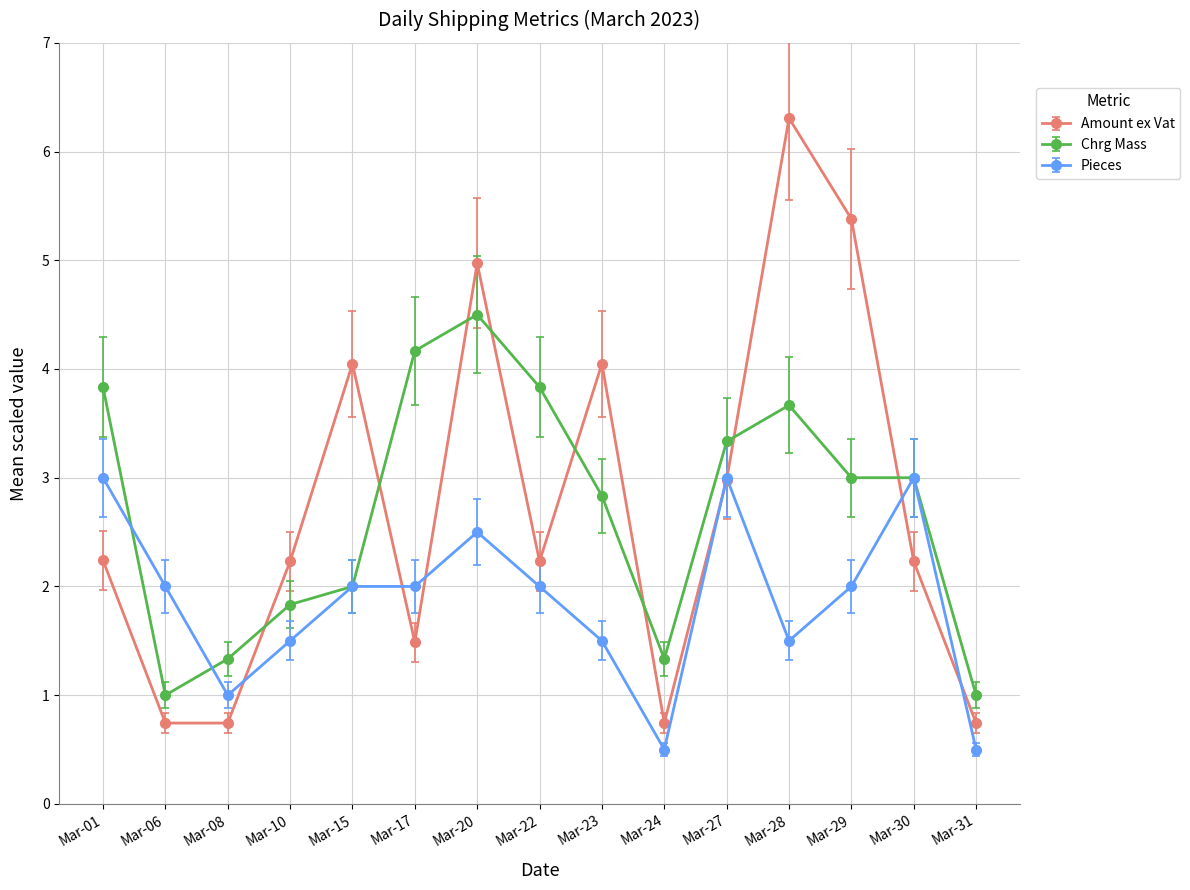

In Amount ex Vat, how many points are higher than both neighbors (excluding endpoints)?

4